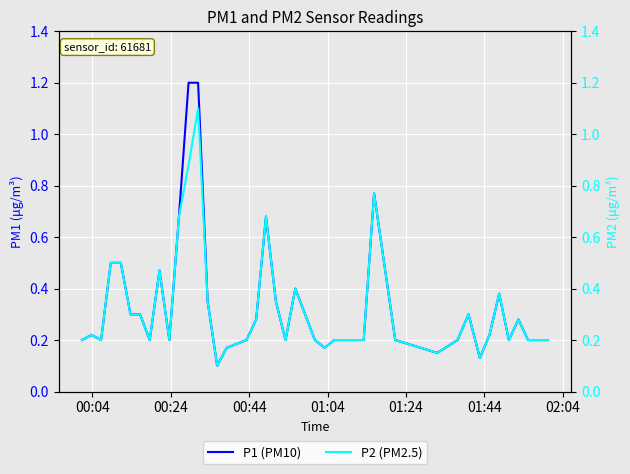

What is the value of the P1 (PM10) point at the 15th from the left?

0.1